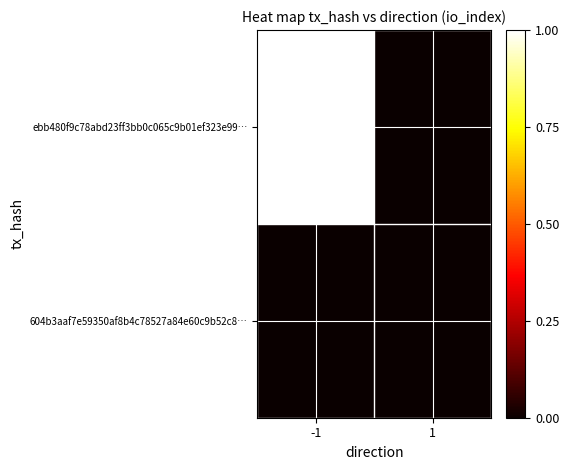

What is the total value across all series at -1?

1